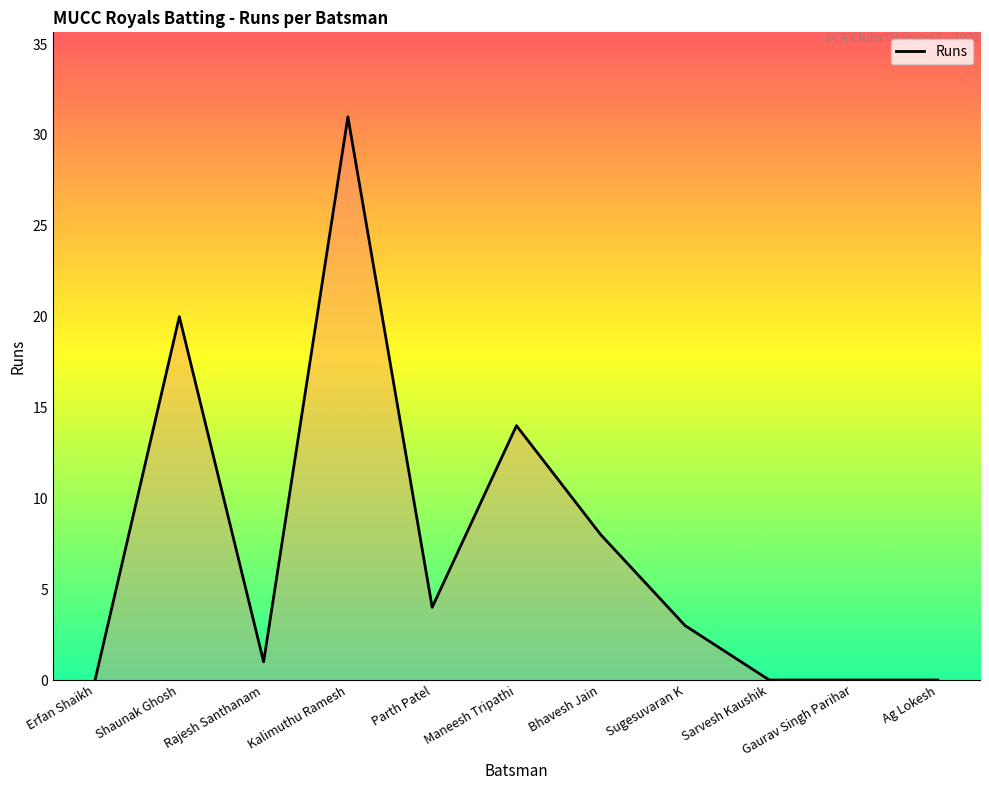

The chart shows a value of 7 at Maneesh Tripathi. True or false?

False